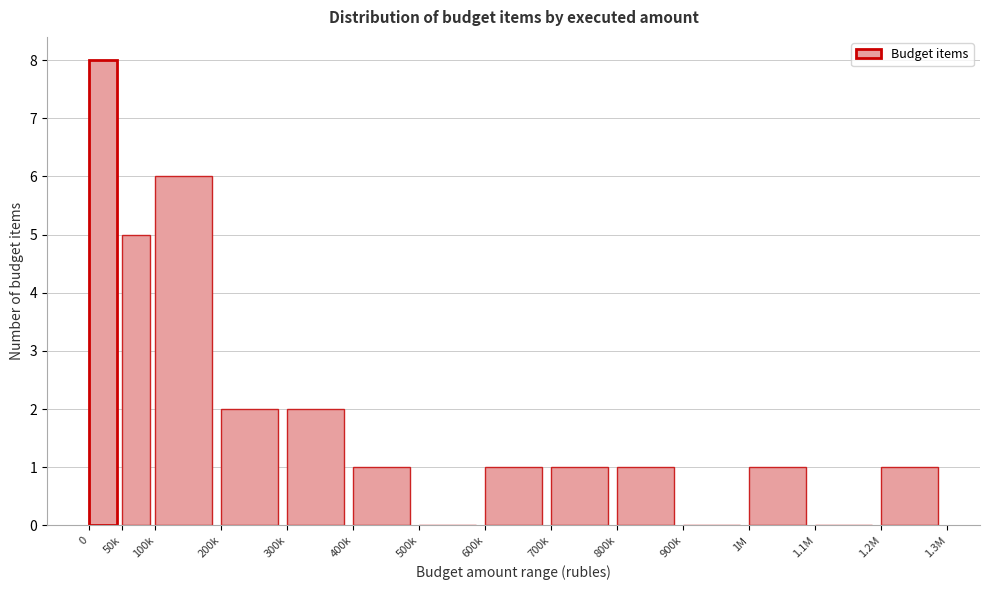

Reading right to left, what are all the values shown in this chart?

1.2M=1	1.1M=0	1M=1	900k=0	800k=1	700k=1	600k=1	500k=0	400k=1	300k=2	200k=2	100k=6	50k=5	0=8